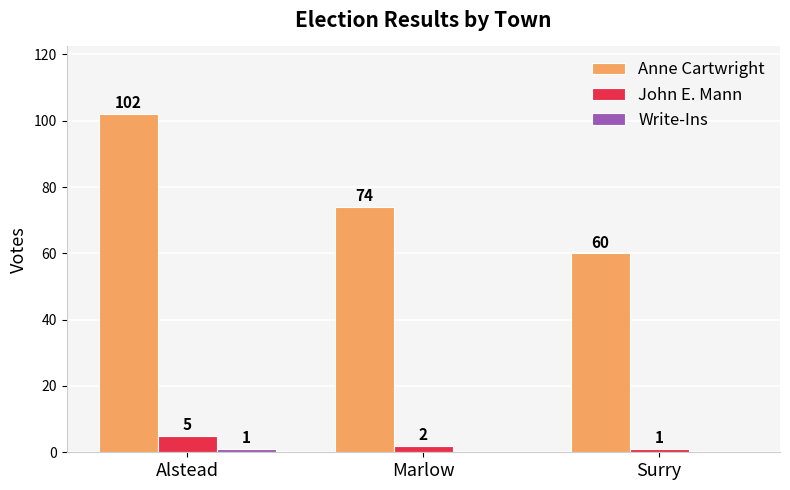

What is the sum of the Anne Cartwright values at Surry and Alstead?

162